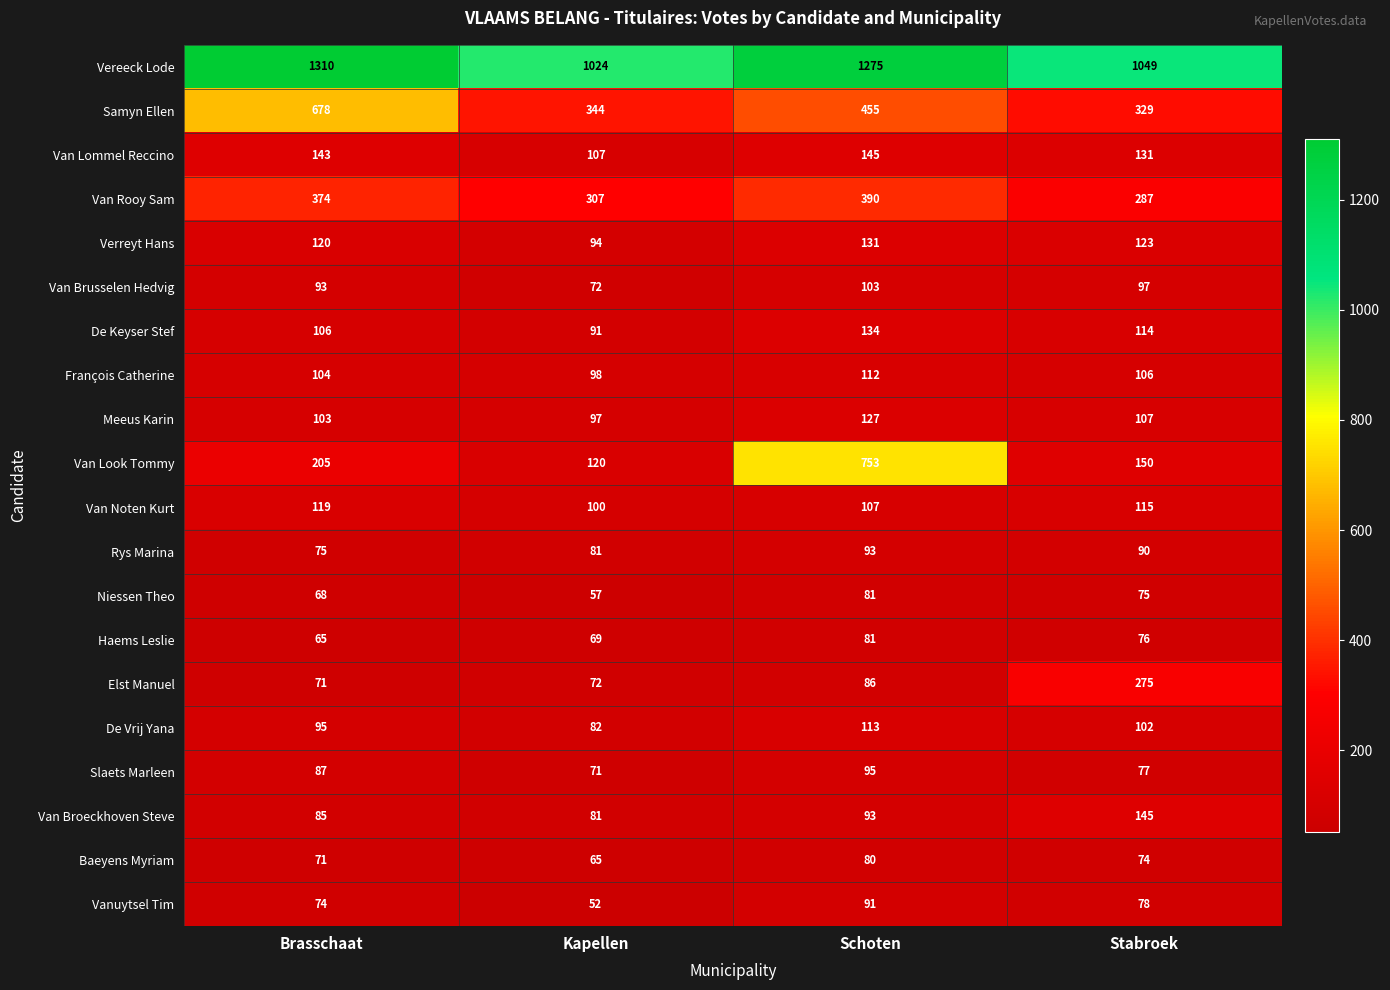

What is the total value across all series at Kapellen?

3084